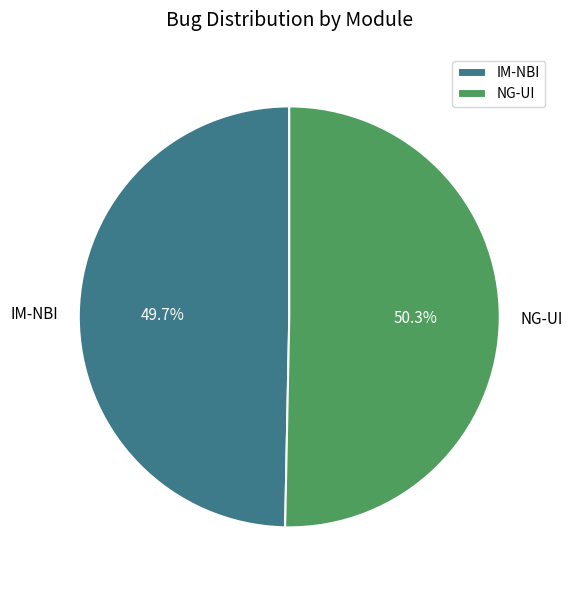

Rank the categories by value from highest to lowest.

NG-UI, IM-NBI